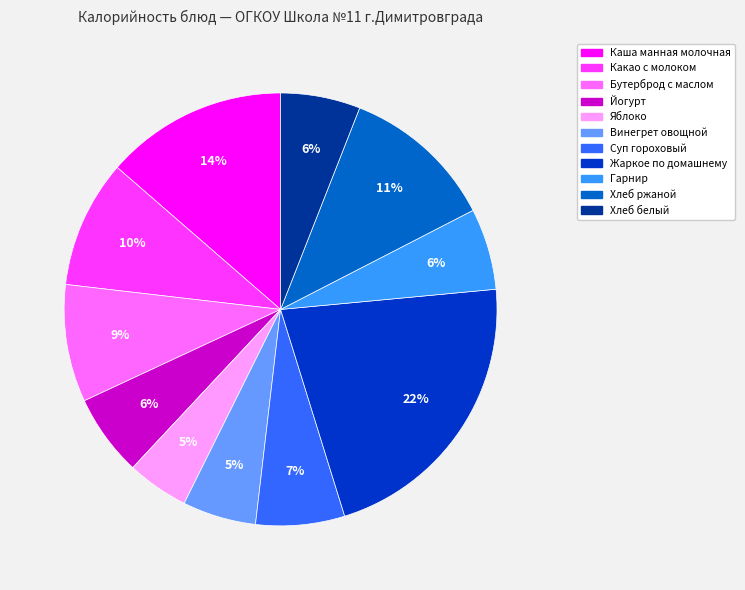

To the nearest percent, what is the difference between the Жаркое по домашнему and Йогурт slice percentages?

16%